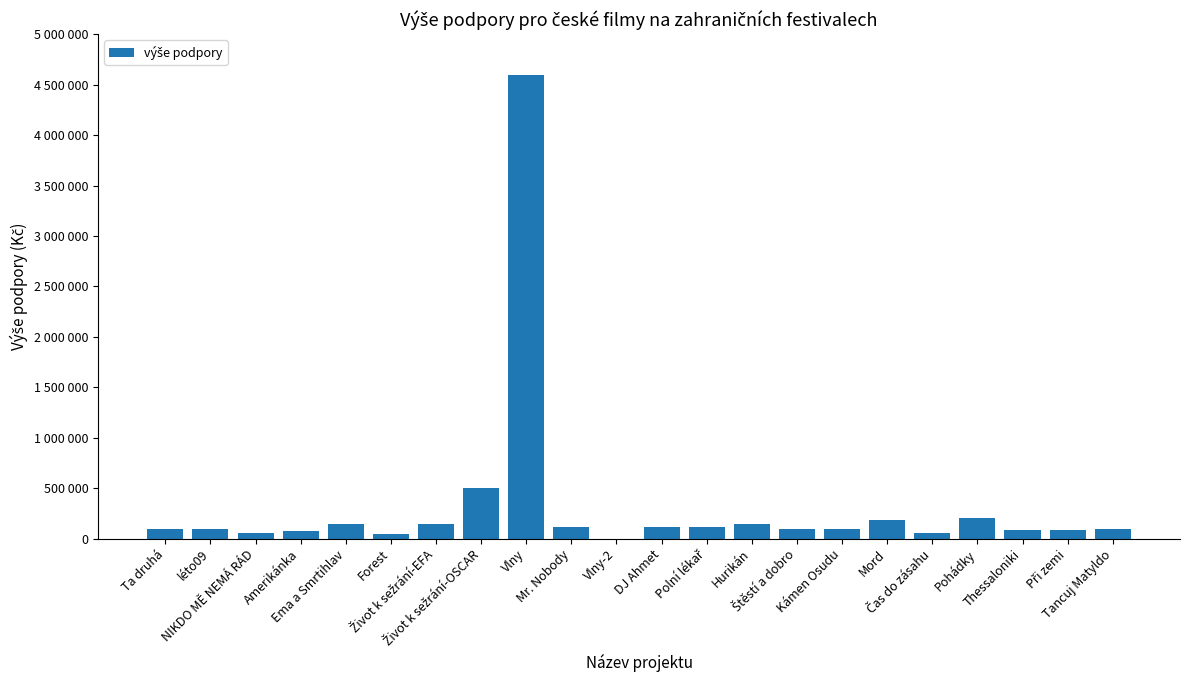

How many positive values are there?

21